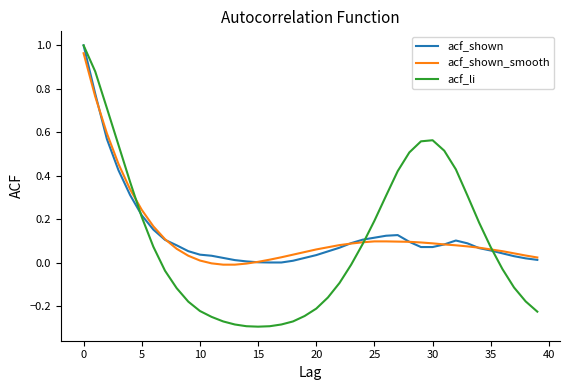

Which series has the widest spread of values?

acf_li